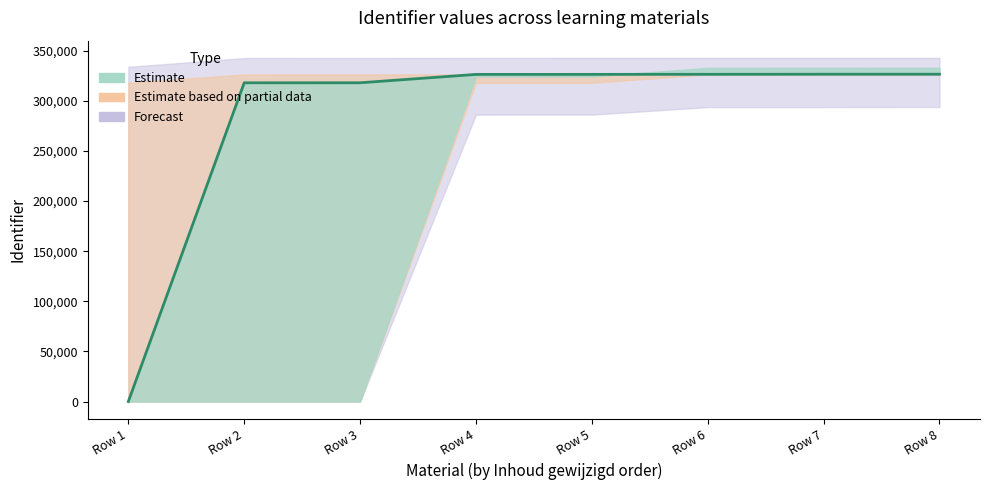

True or false: Identifier_lower has more than 2 interior local peaks.

False